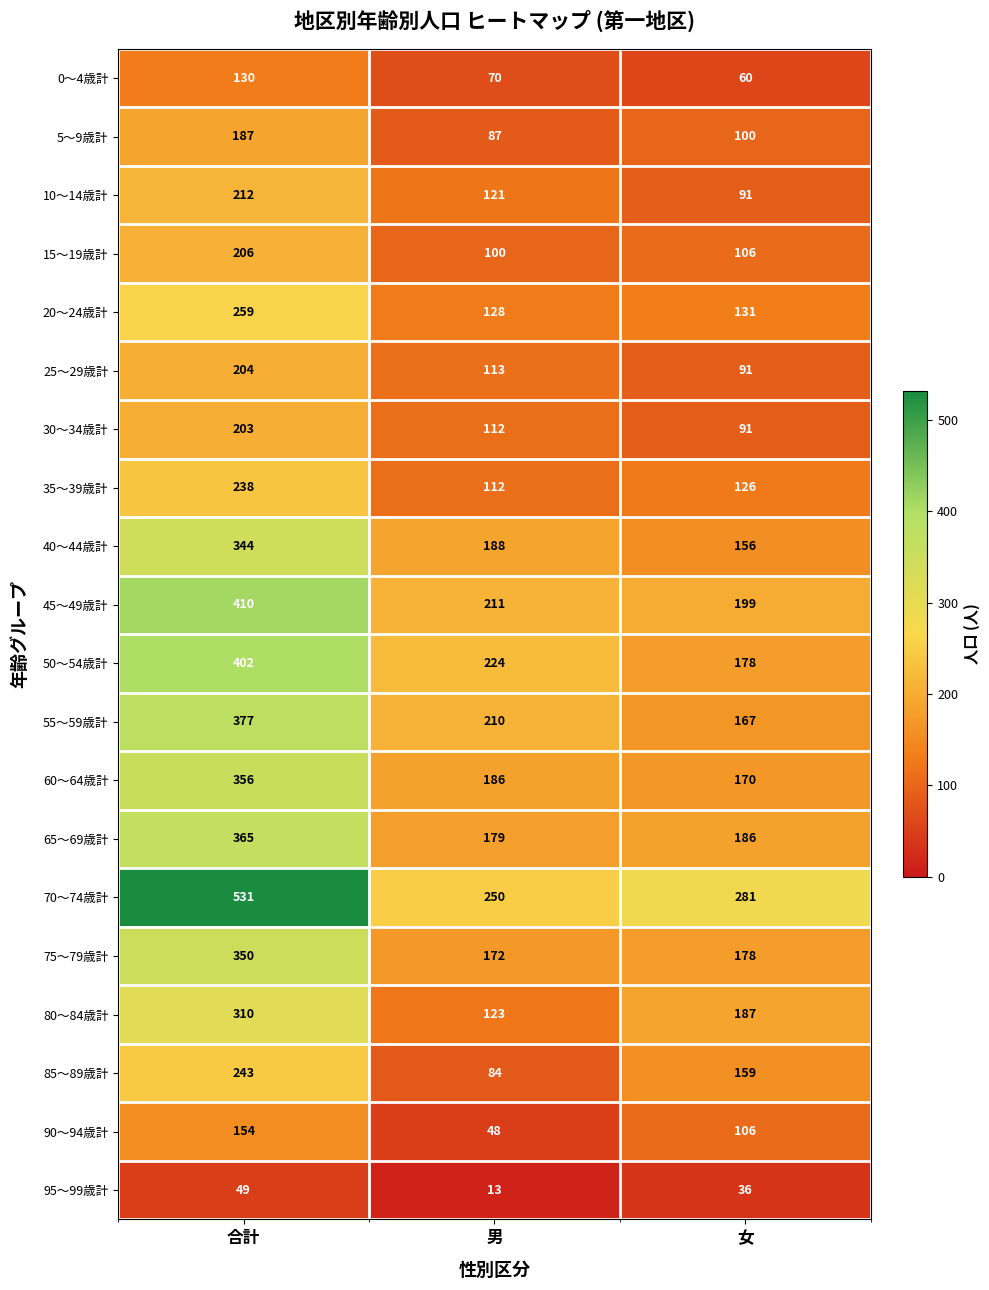

Count the number of categories in the chart.

3